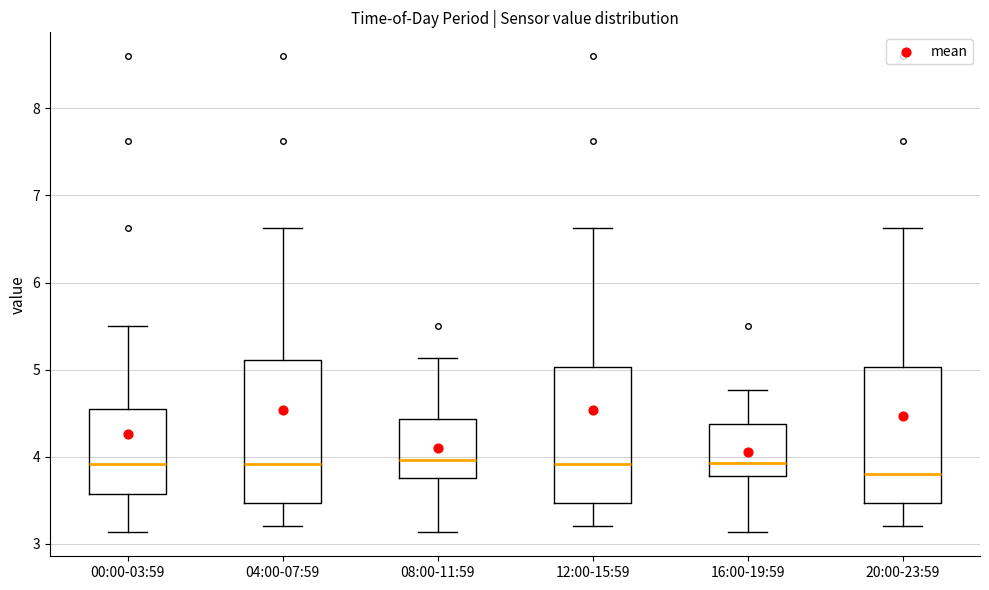

Reading left to right, transcribe this box plot: for each box, give where its median line is, the range the box spans, and where its two whiskers end, as read against the y-axis. The values are not printed on the chart, so give them approximately, as read against the axis.

00:00-03:59: median 3.9, box 3.6 to 4.5, whiskers 3.1 to 5.5
04:00-07:59: median 3.9, box 3.5 to 5.1, whiskers 3.2 to 6.6
08:00-11:59: median 4.0, box 3.8 to 4.4, whiskers 3.1 to 5.1
12:00-15:59: median 3.9, box 3.5 to 5.0, whiskers 3.2 to 6.6
16:00-19:59: median 3.9, box 3.8 to 4.4, whiskers 3.1 to 4.8
20:00-23:59: median 3.8, box 3.5 to 5.0, whiskers 3.2 to 6.6